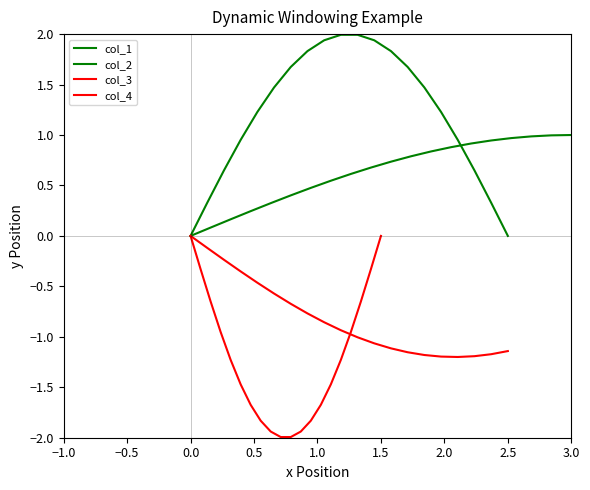

Which series has the largest range (max minus min)?

col_1